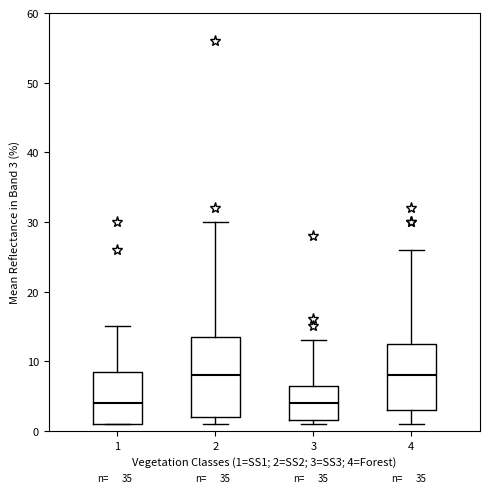

Reading left to right, transcribe this box plot: for each box, give where its median line is, the range the box spans, and where its two whiskers end, as read against the y-axis. The values are not printed on the chart, so give them approximately, as read against the axis.

1: median 4, box 1 to 9, whiskers 1 to 15
2: median 8, box 2 to 14, whiskers 1 to 30
3: median 4, box 2 to 7, whiskers 1 to 13
4: median 8, box 3 to 13, whiskers 1 to 26